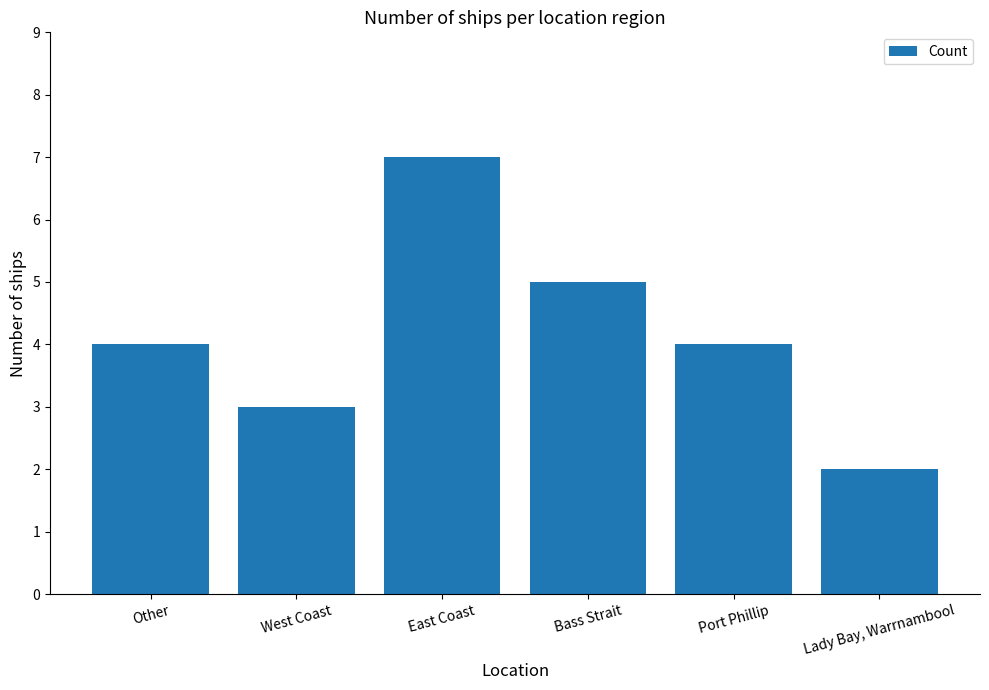

Reading left to right, list all the values displayed in this chart.

Other=4	West Coast=3	East Coast=7	Bass Strait=5	Port Phillip=4	Lady Bay, Warrnambool=2